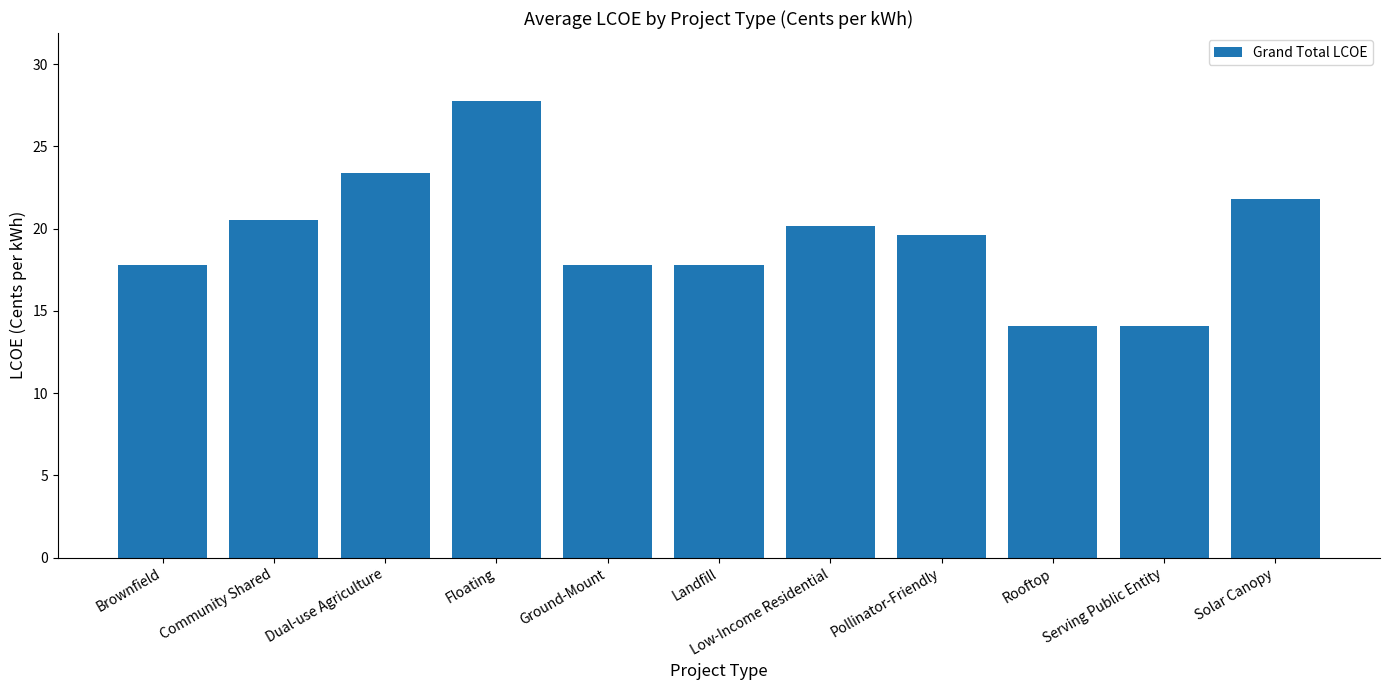

Read the value at Low-Income Residential.

20.2